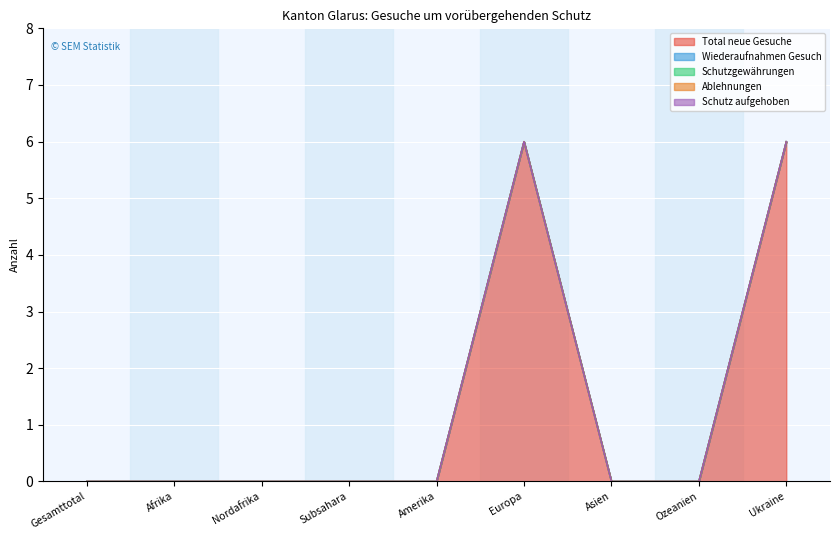

What is the label of the 2nd point from the right?

Ozeanien